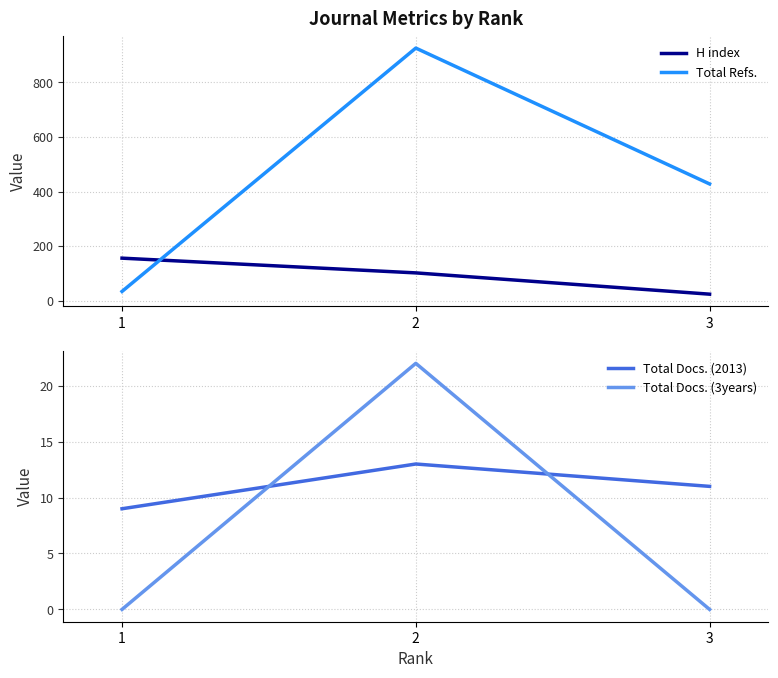

What is the sum of all Total Docs. (2013) values?

33